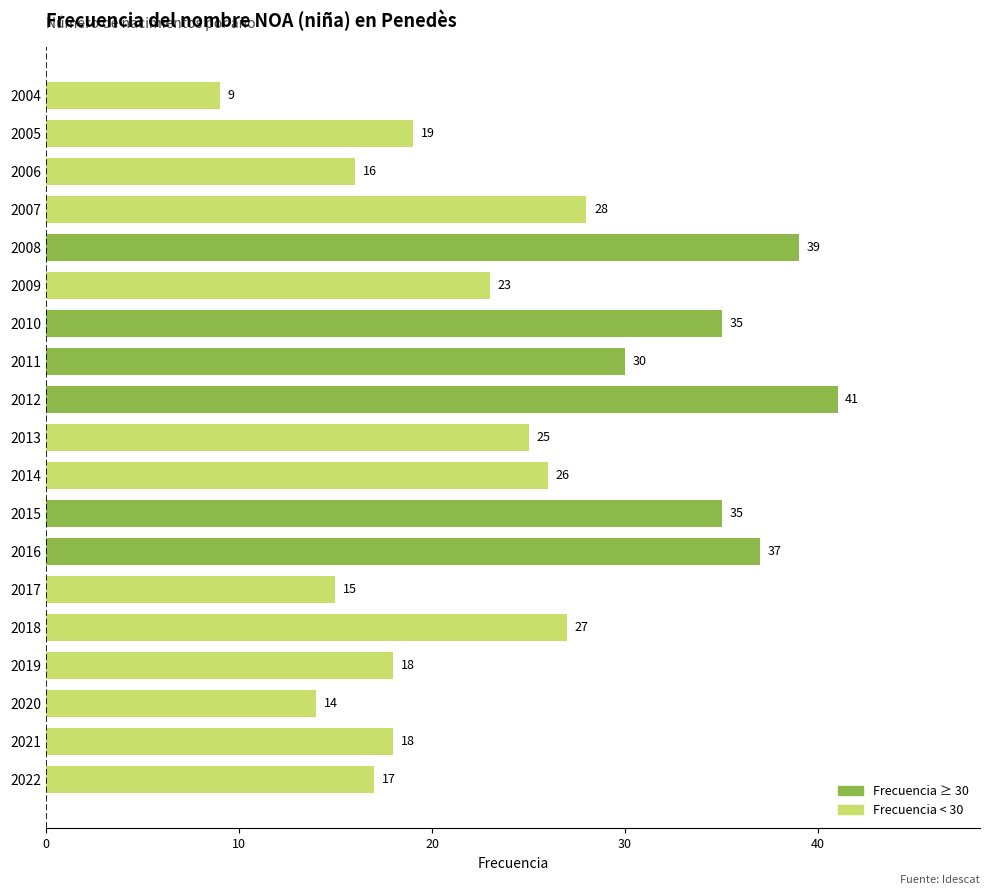

What is the sum of all values?

472